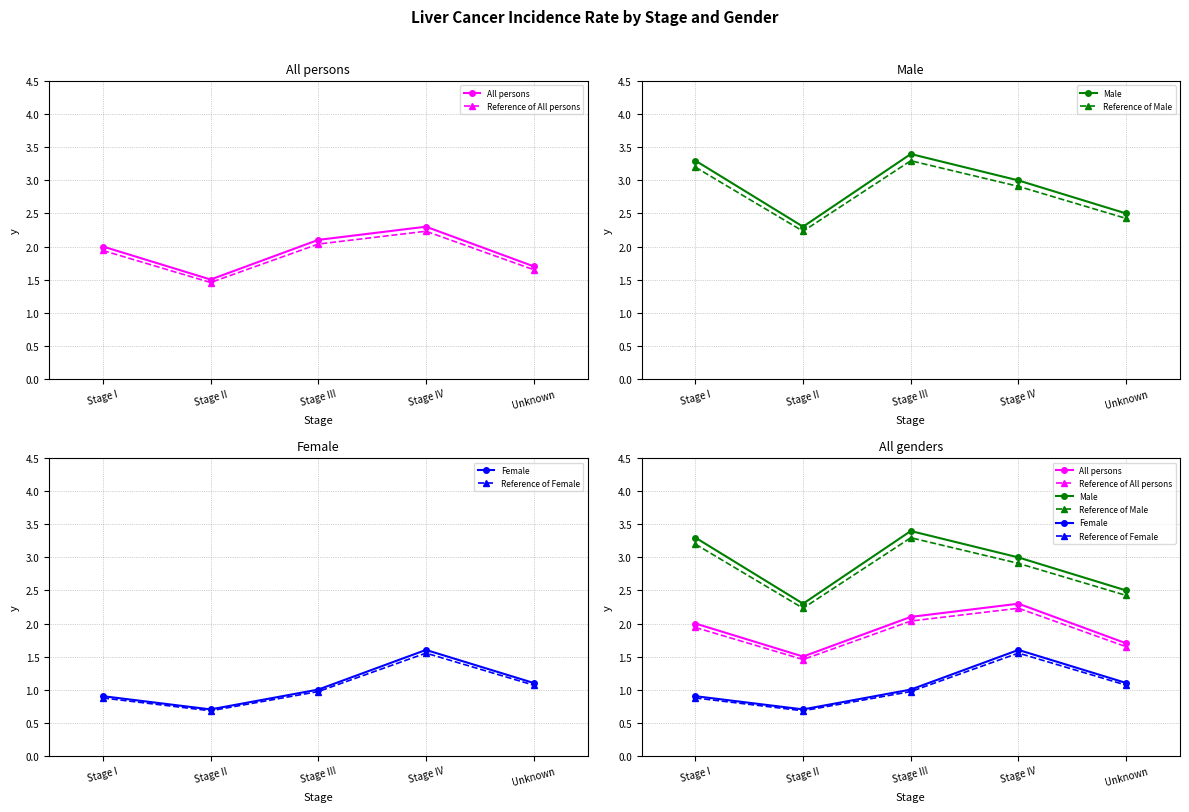

How many lines are shown in the chart?

6